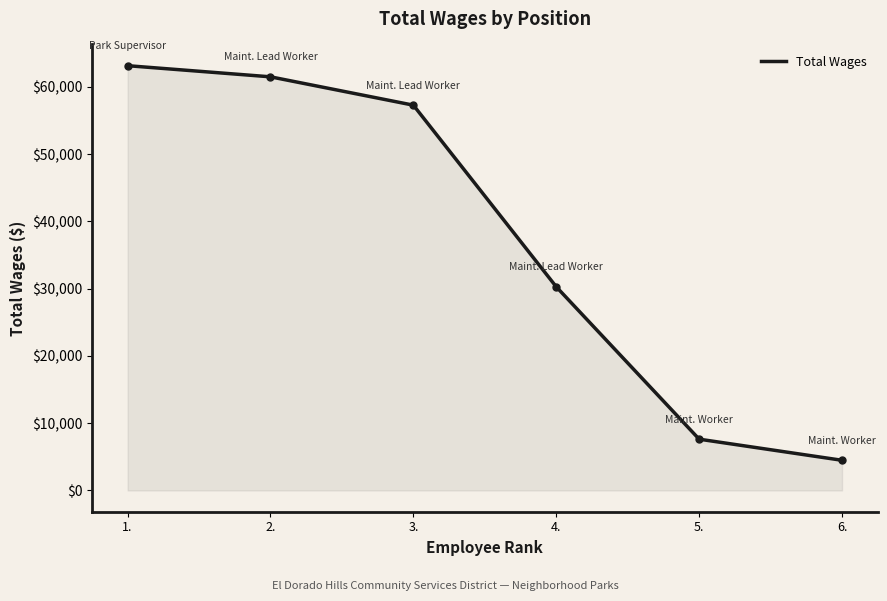

What is the sum of all values?

224303